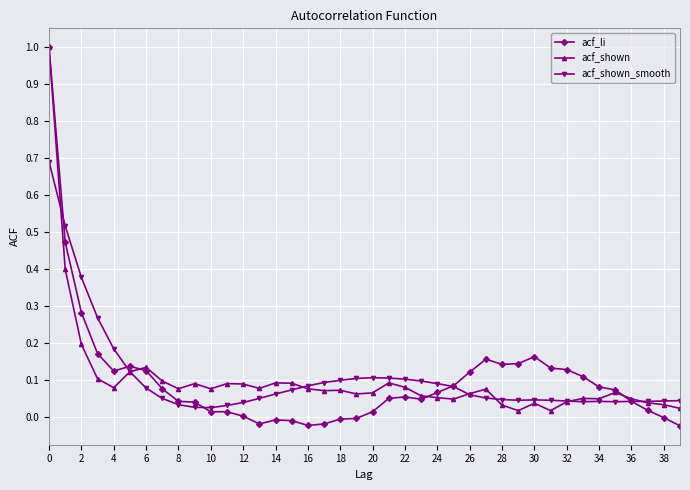

Which series has the widest spread of values?

acf_li